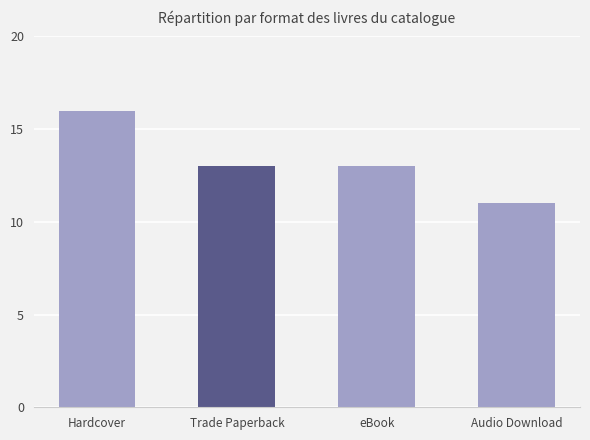

What is the average value?

13